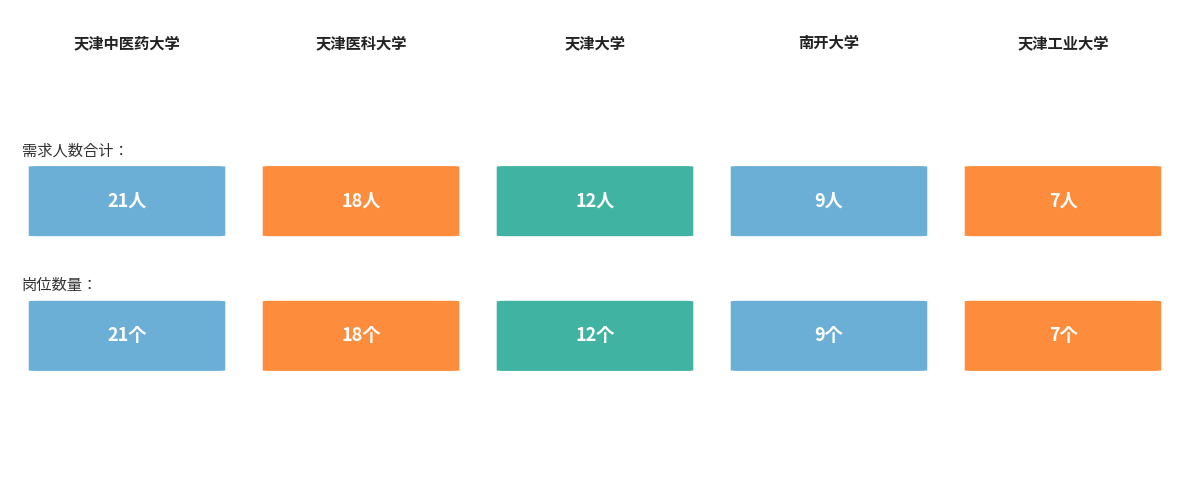

What is the greatest value displayed?

21